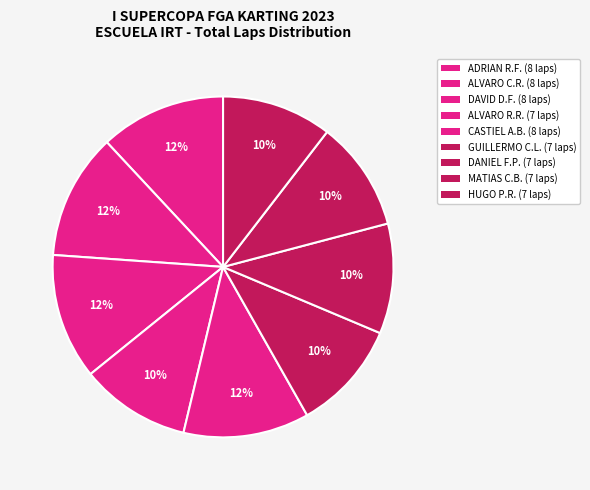

How many segments does this pie chart have?

9